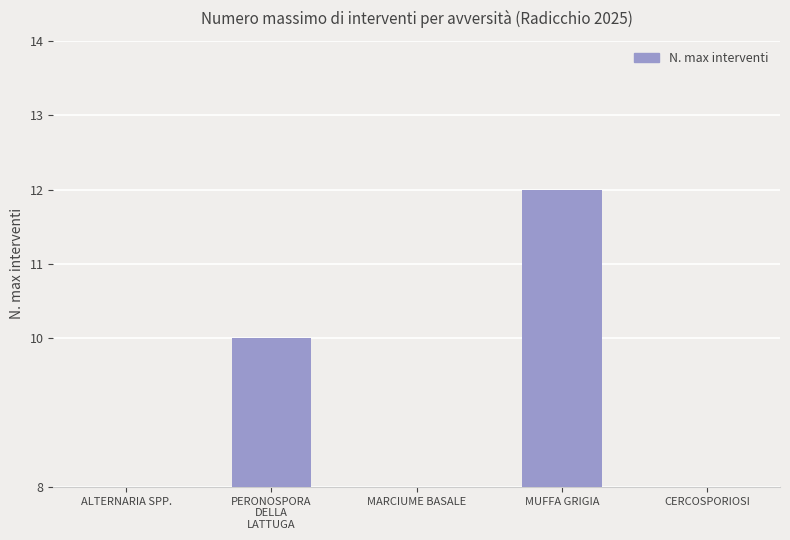

How many values are between 4 and 10?

3